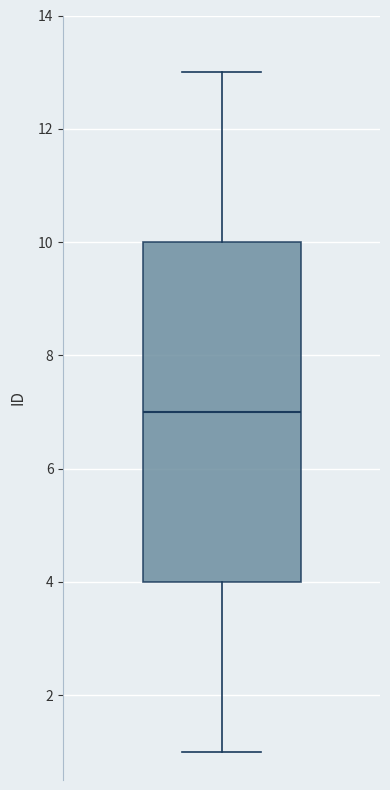

Transcribe this box plot: give where the median line is, the range the box spans, and where the two whiskers end, as read against the y-axis. The values are not printed on the chart, so give them approximately, as read against the axis.

median 7, box 4 to 10, whiskers 1 to 13